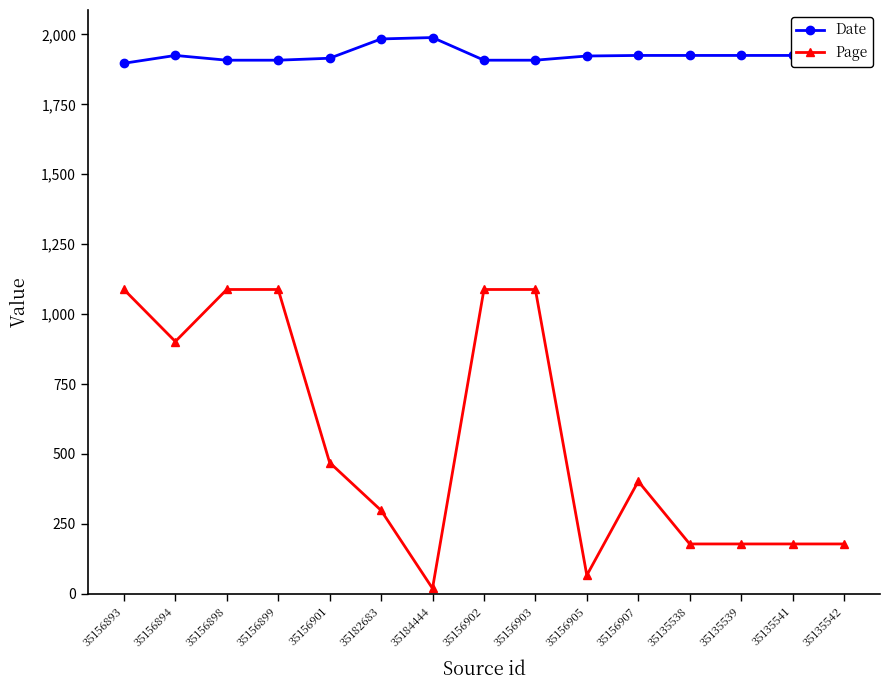

How many lines are shown in the chart?

2